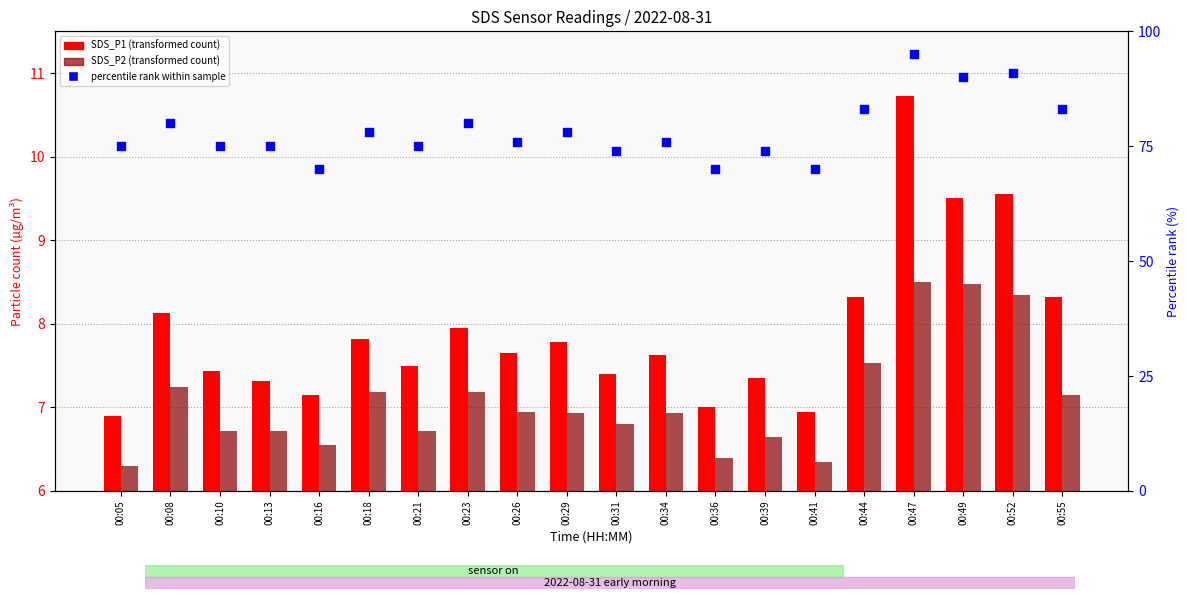

What is the total value across all series at 00:18?

93.0